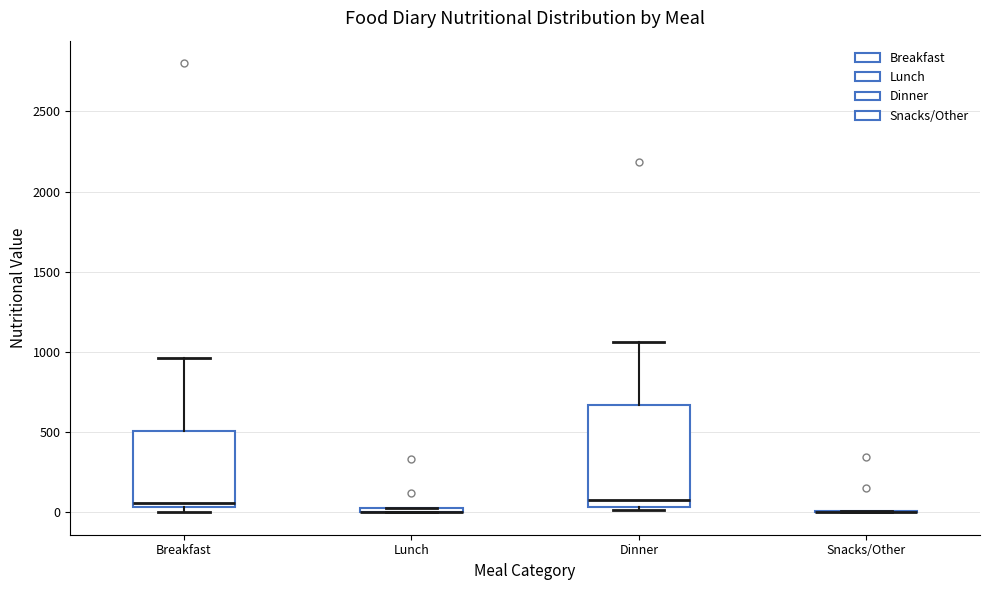

Which box is the tallest, from its lower edge to its upper edge?

Dinner